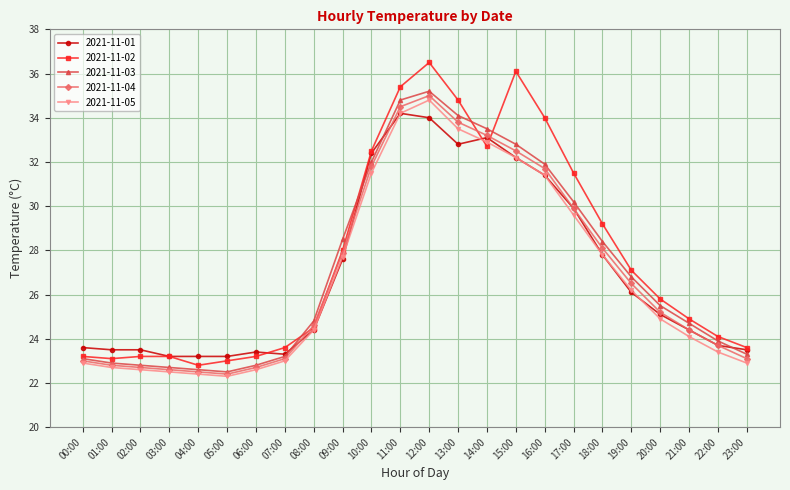

What are all the series names shown in the legend?

2021-11-01, 2021-11-02, 2021-11-03, 2021-11-04, 2021-11-05